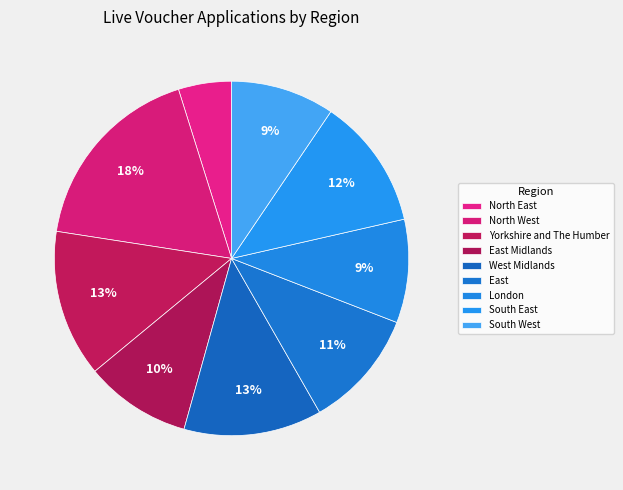

Count the number of slices in the pie.

9